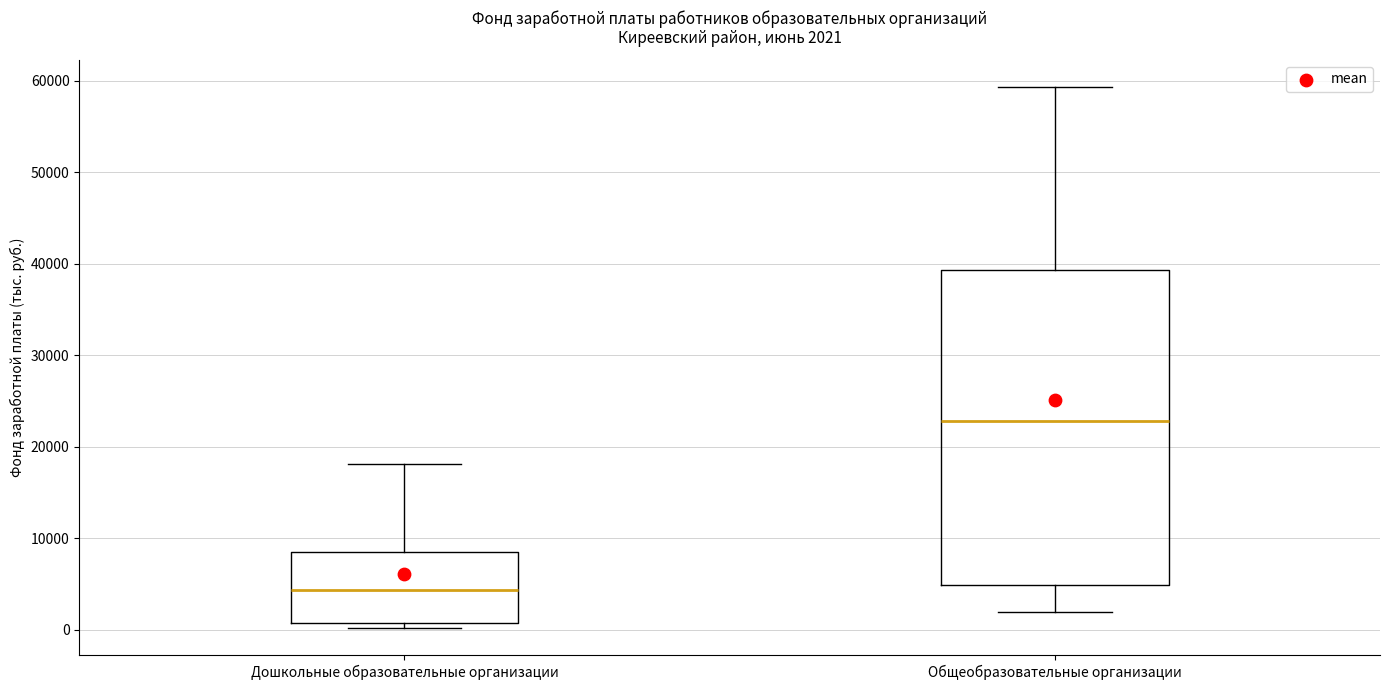

Which box is the tallest, from its lower edge to its upper edge?

Общеобразовательные организации